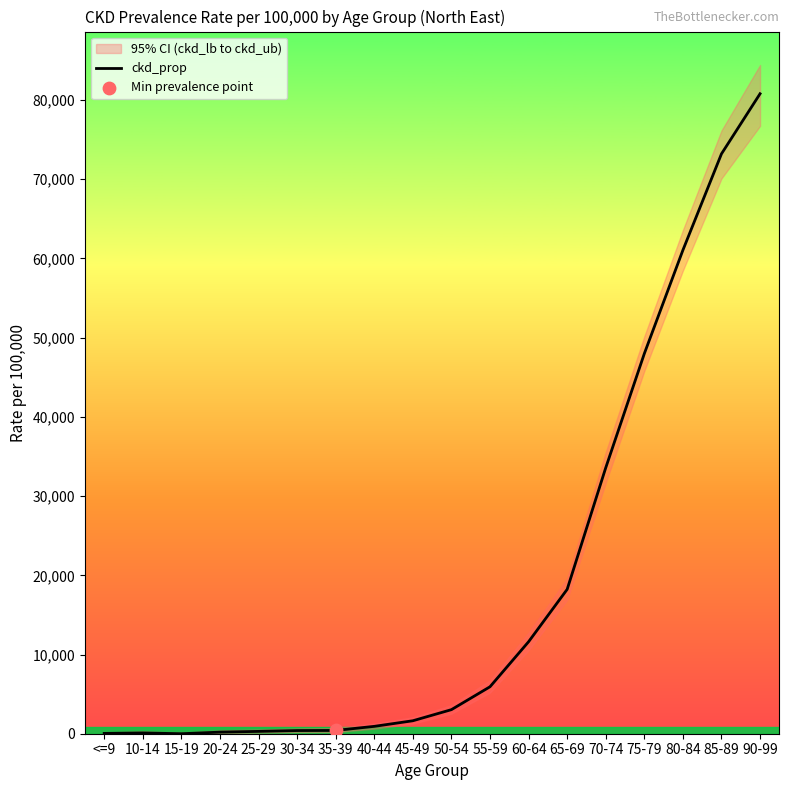

What is the ratio of the value at 70-74 to the value at 55-59?

5.7